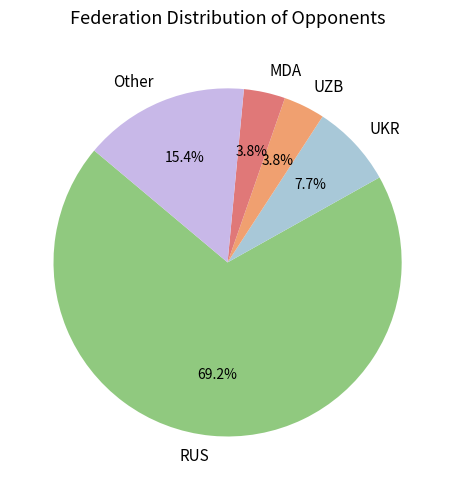

Do Other and RUS together represent more than half of the pie?

Yes